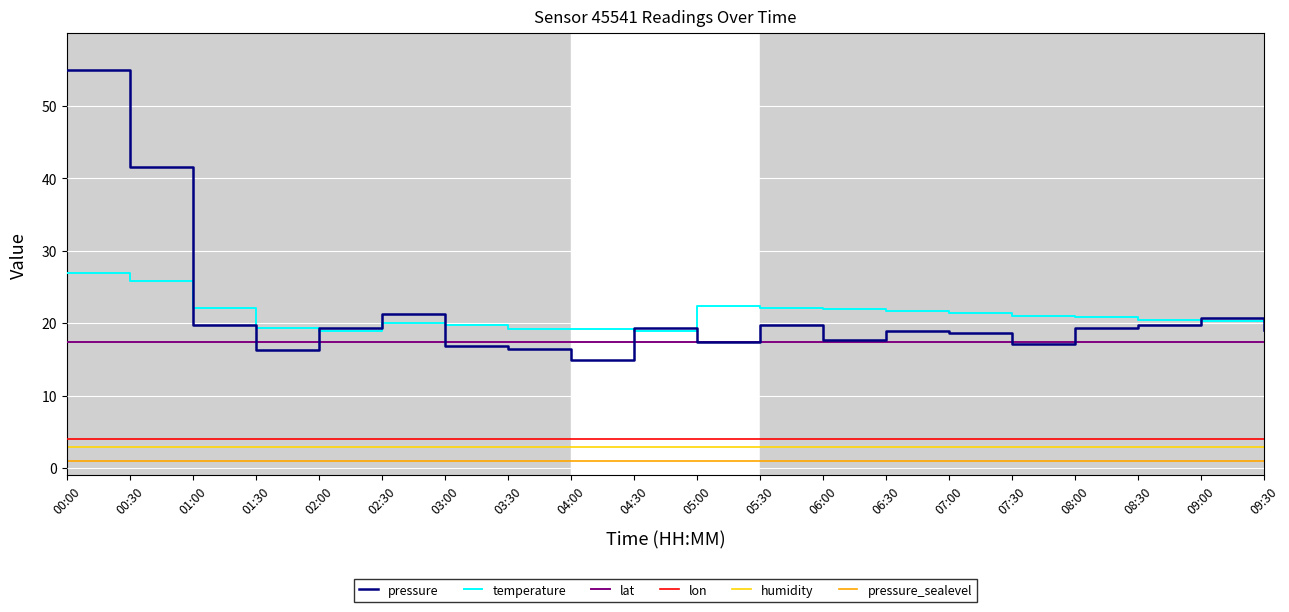

Where does the pressure series first go above 19?

00:00